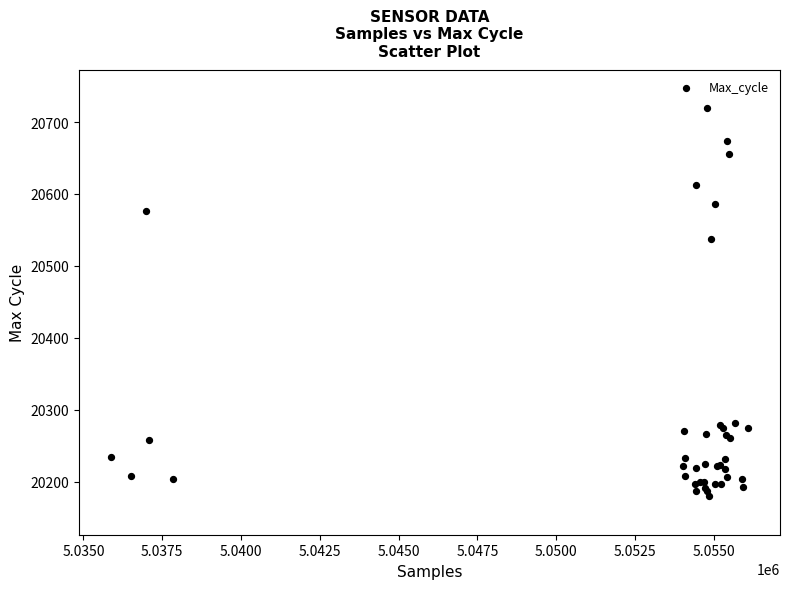

What Y value in the scatter plot is closest to 20449?

20537